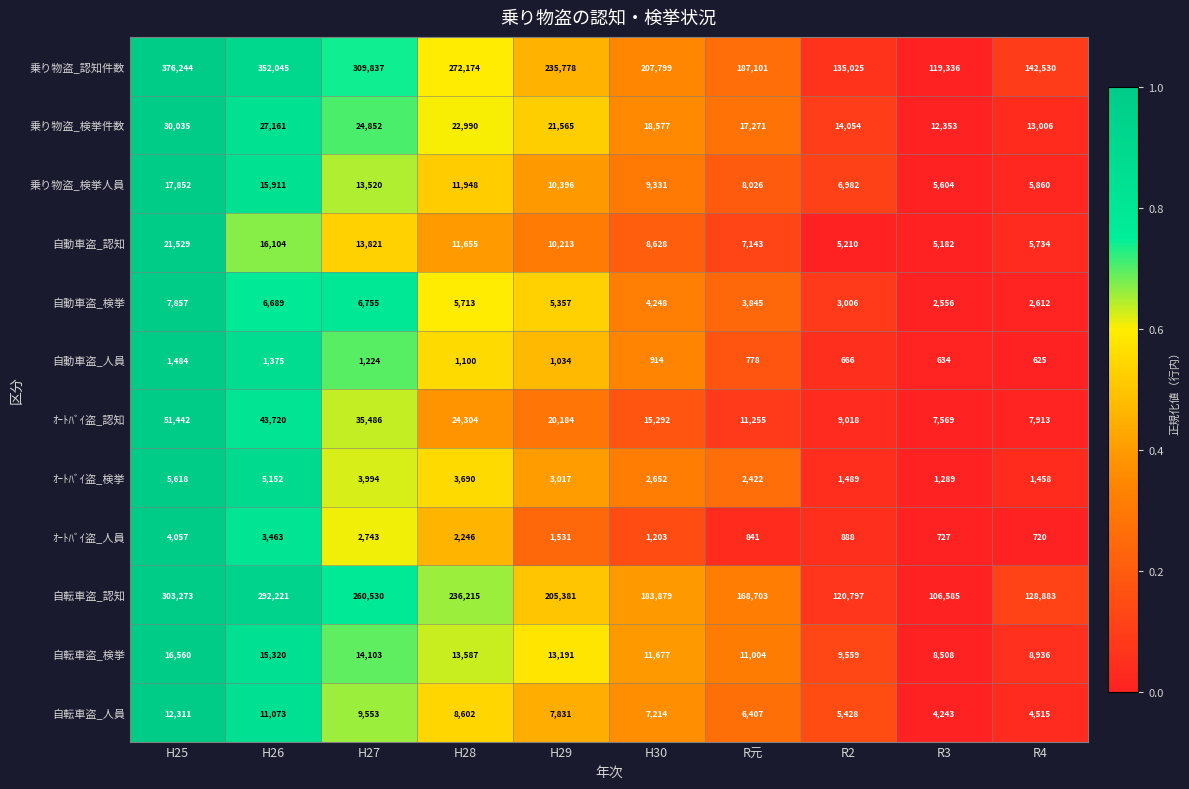

What is the sum of all 自動車盗_認知 values?

105219